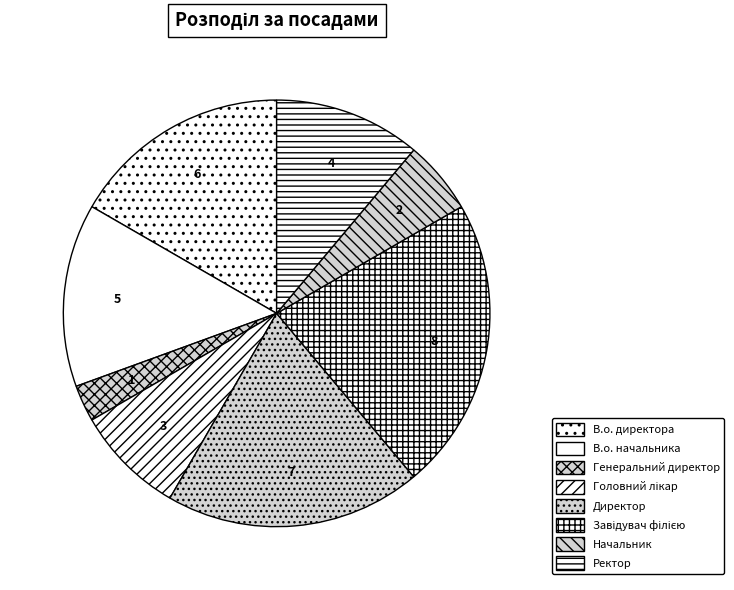

How many segments does this pie chart have?

8